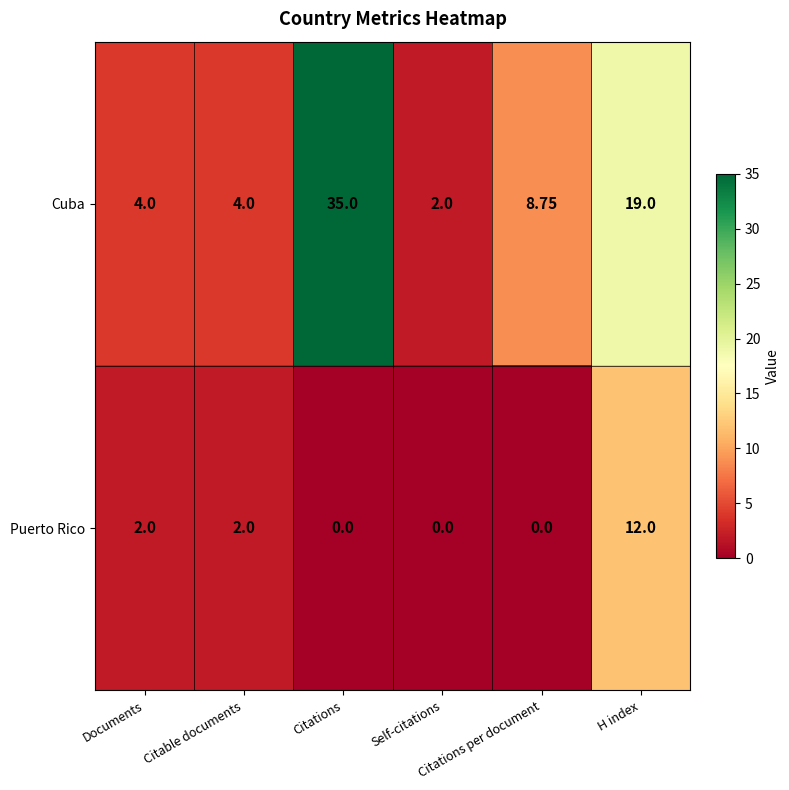

How many distinct data groups are displayed?

2